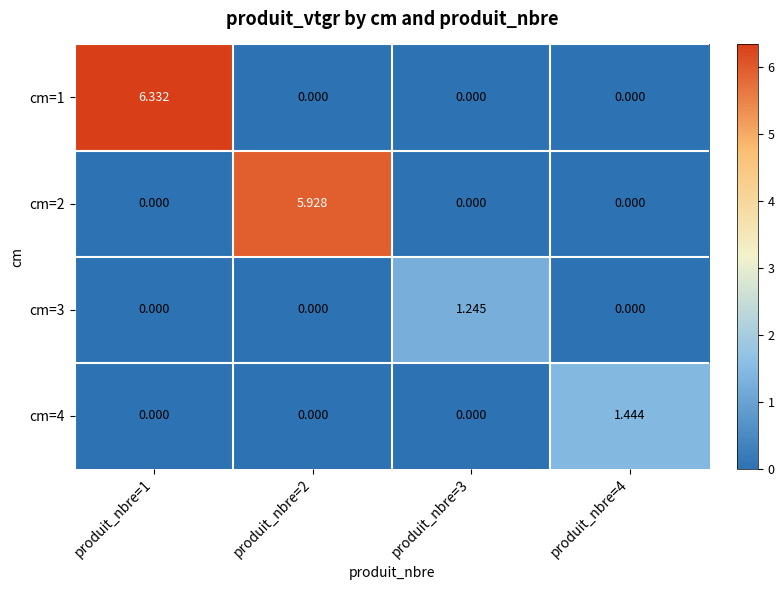

How many positive values does the cm=4 series have?

1